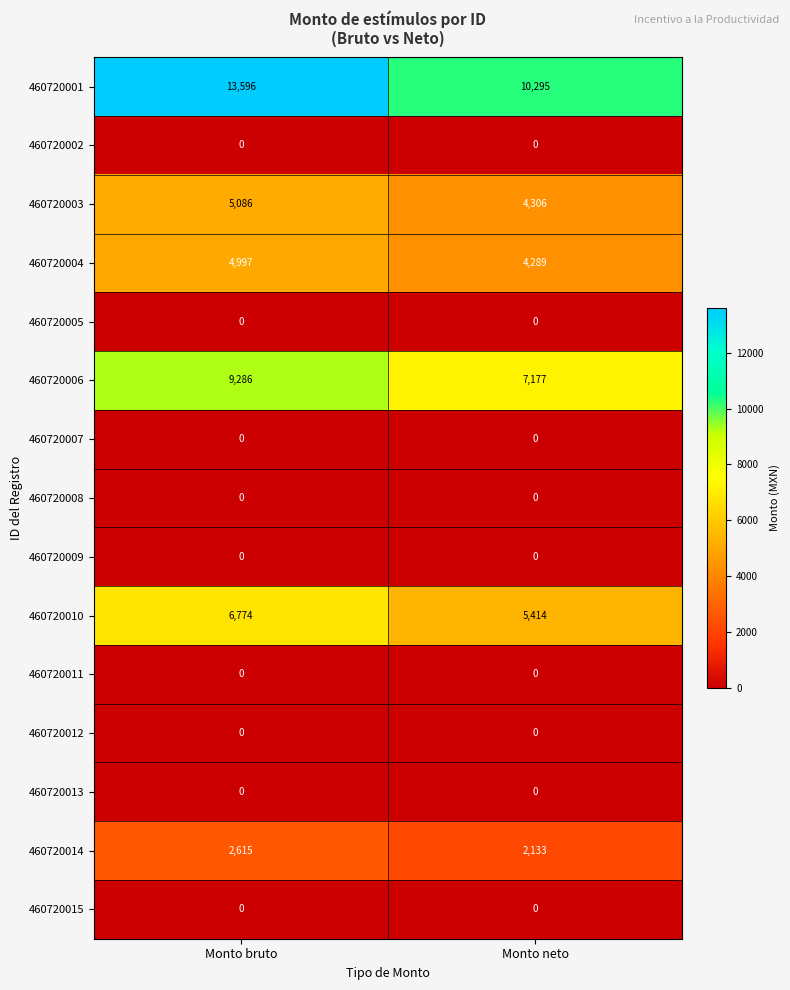

Read the 460720004 value at Monto bruto.

4997